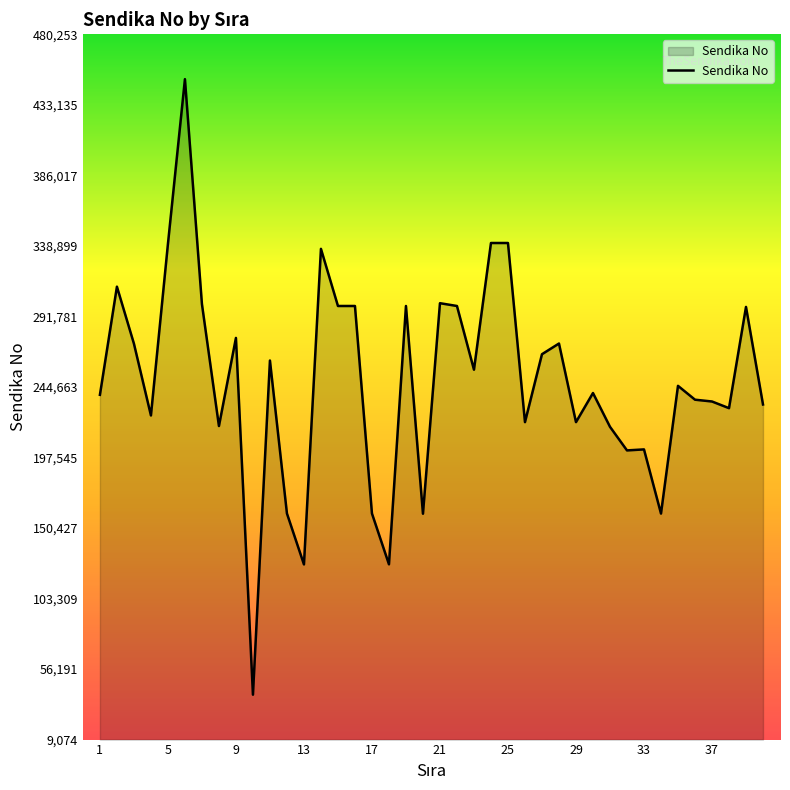

What is the difference between the maximum and minimum values?

411179